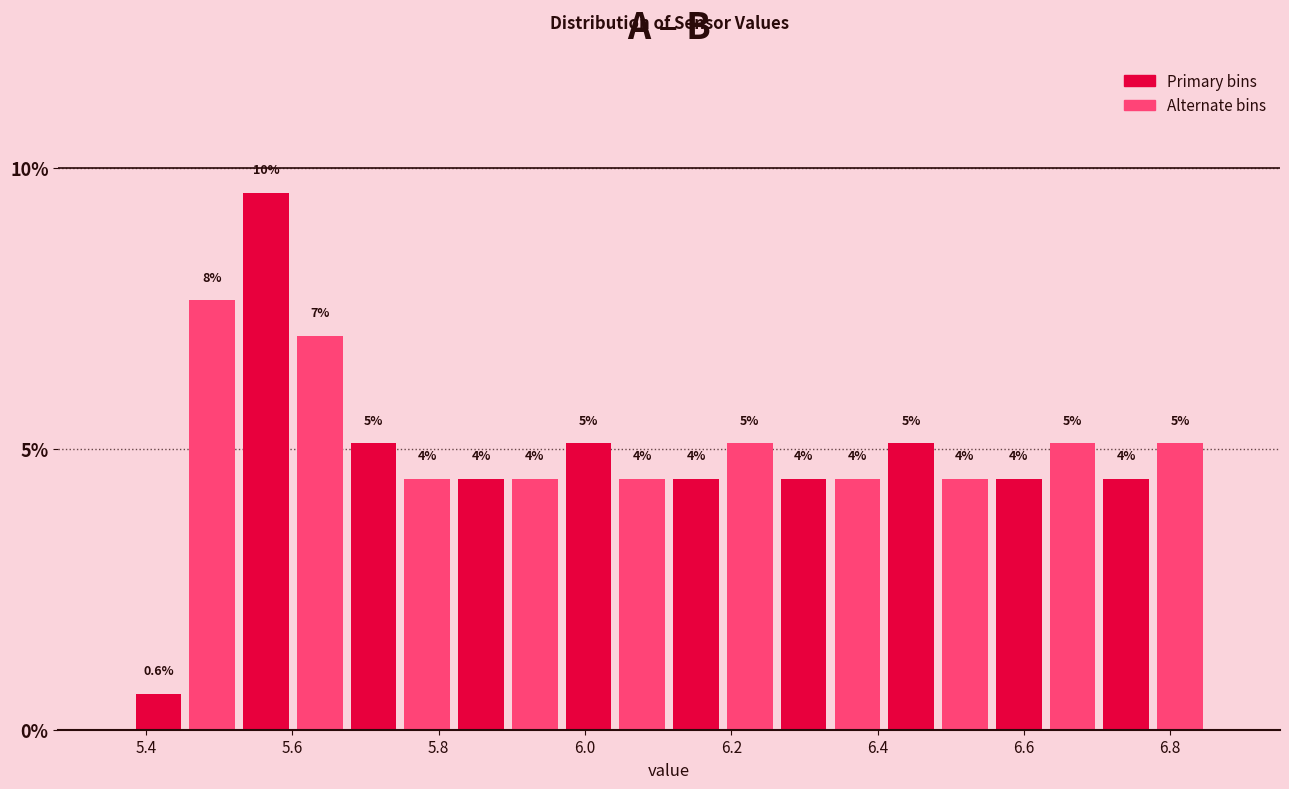

Read against the x-axis, roughly where is the centre of the tallest bar?

5.56